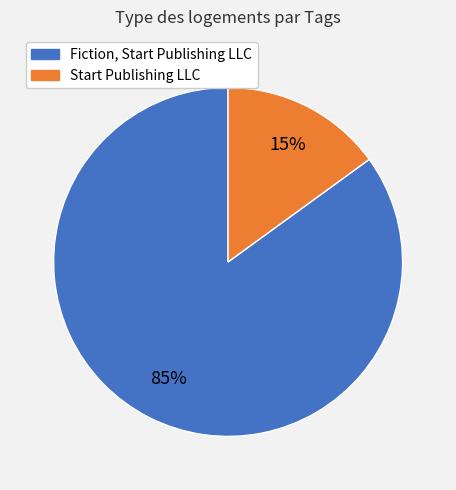

Rank the categories by value from lowest to highest.

Start Publishing LLC, Fiction, Start Publishing LLC